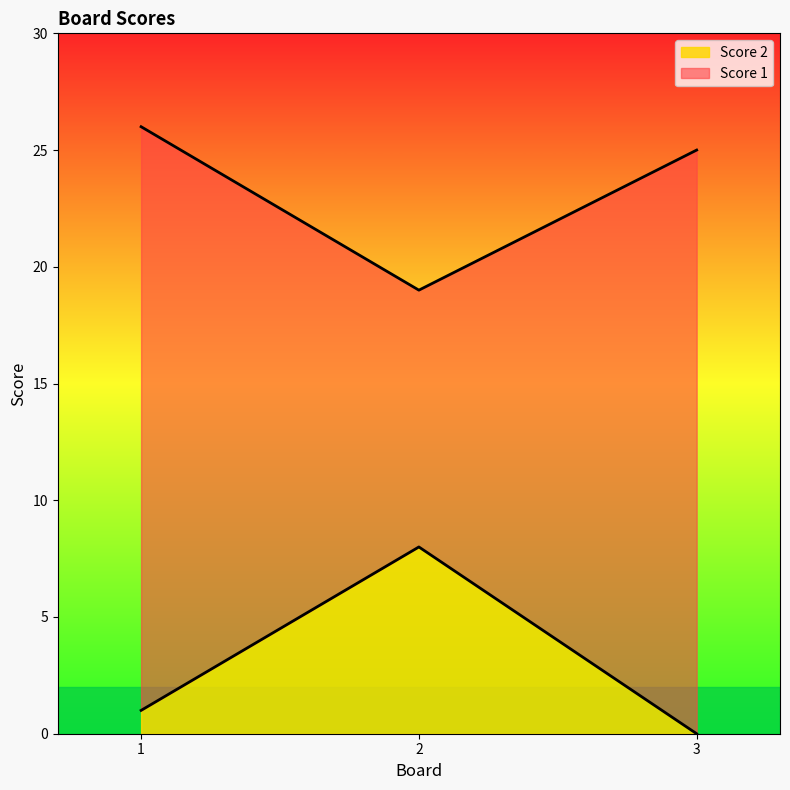

What is the difference between the maximum and second lowest values?

7